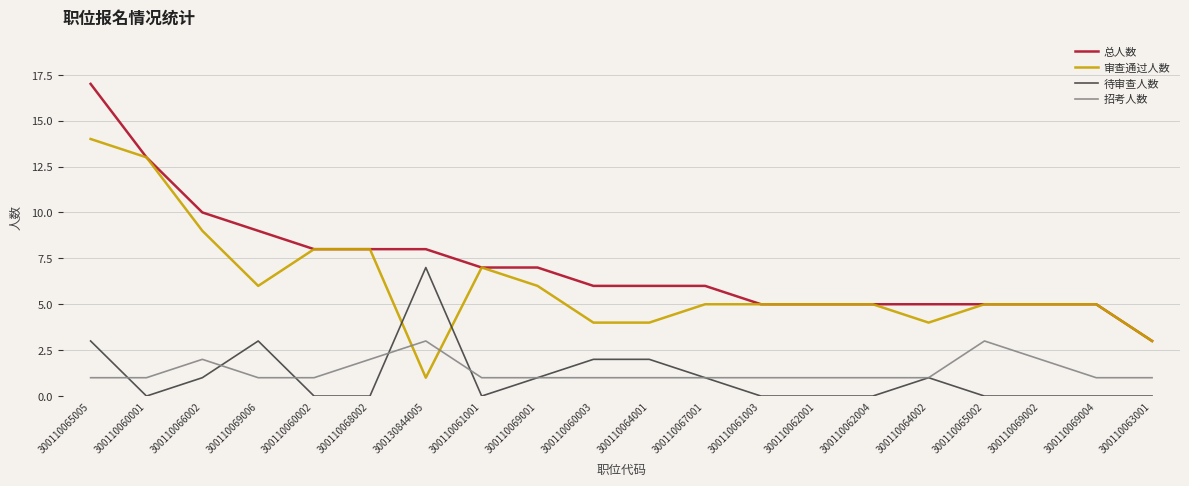

The 待审查人数 series shows -3 at 300110060002. True or false?

False